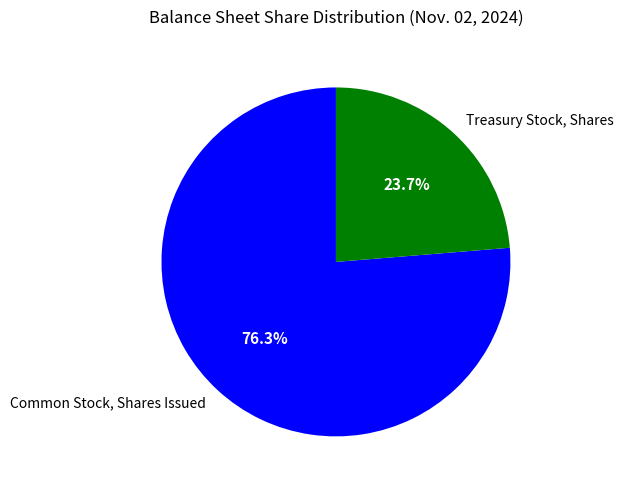

What percentage is the Common Stock, Shares Issued slice, to the nearest percent?

76%